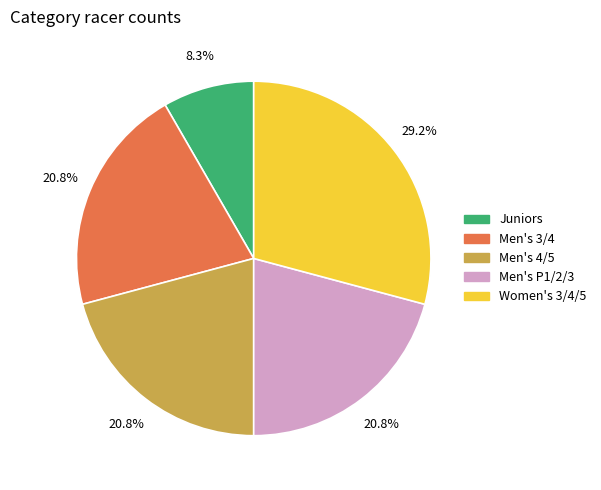

To the nearest percent, what portion does Men's P1/2/3 represent?

21%